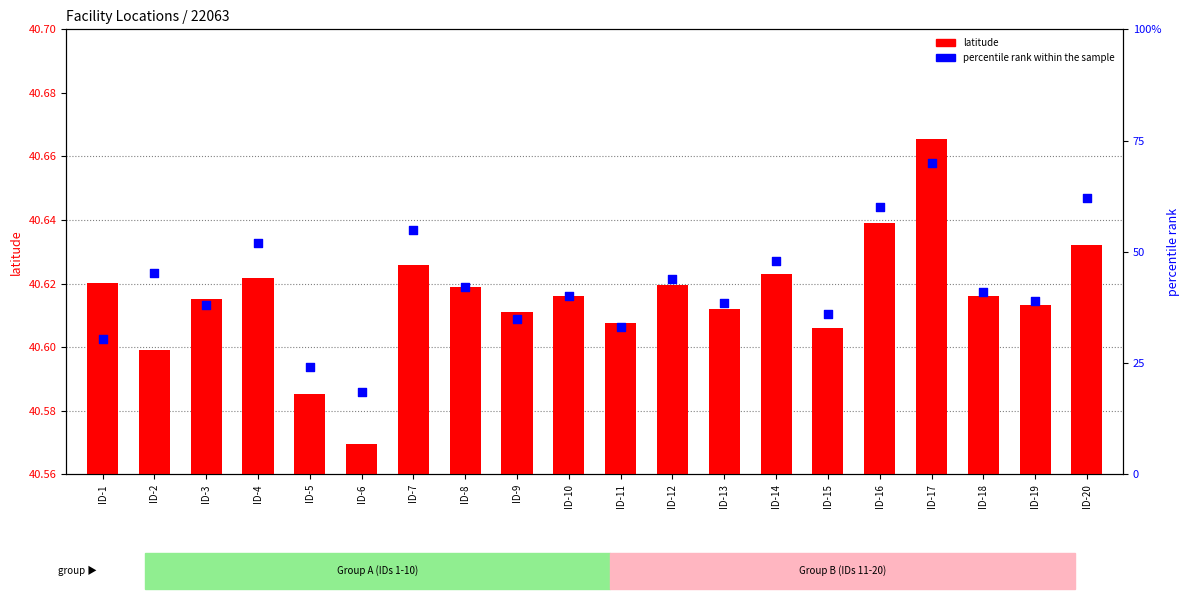

At how many categories does at least one series exceed 31?

17